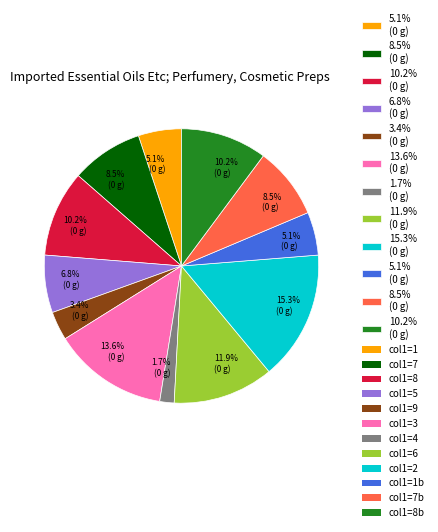

How many slices are in this pie chart?

12